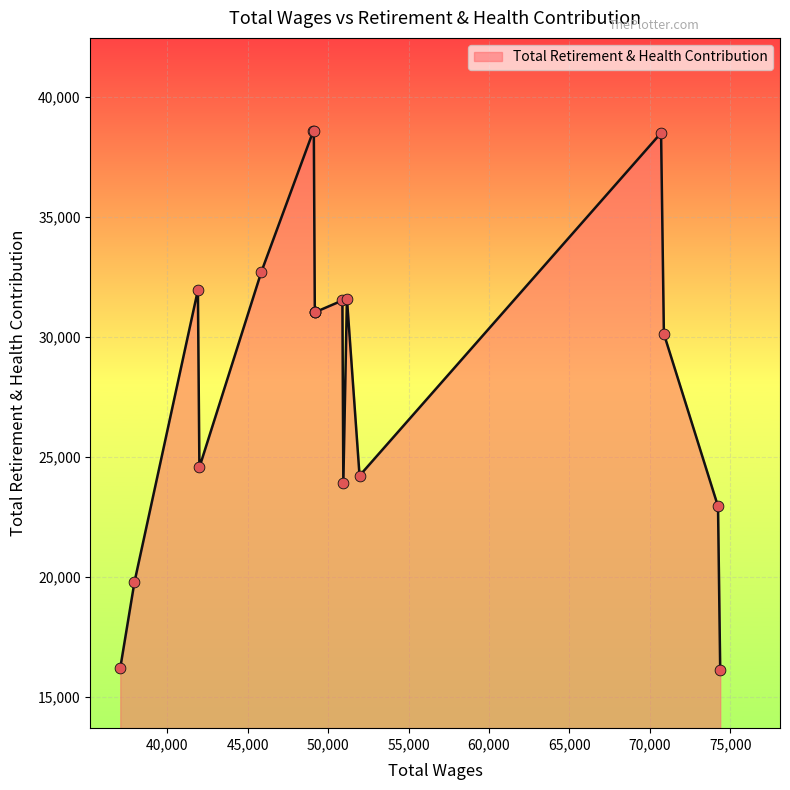

What is the greatest value displayed?

38592